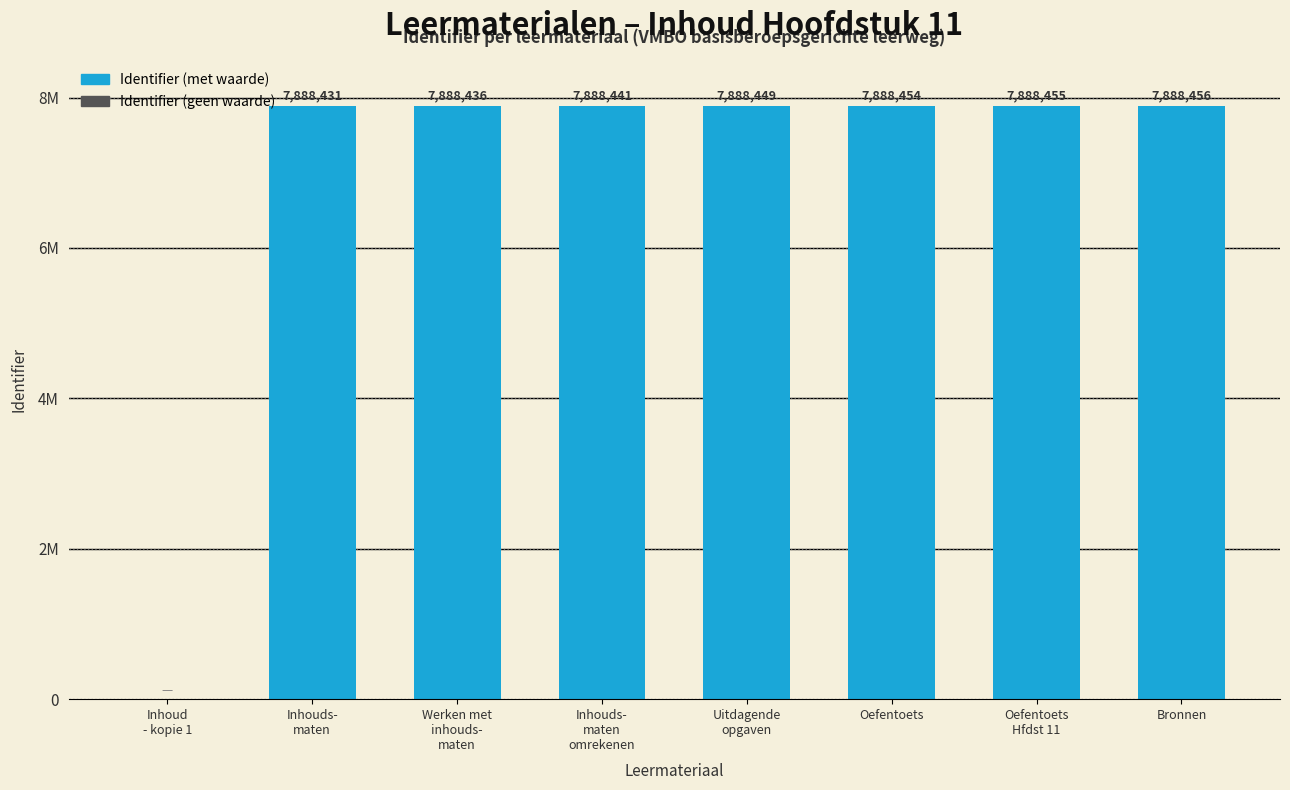

How many data points does each series have?

8